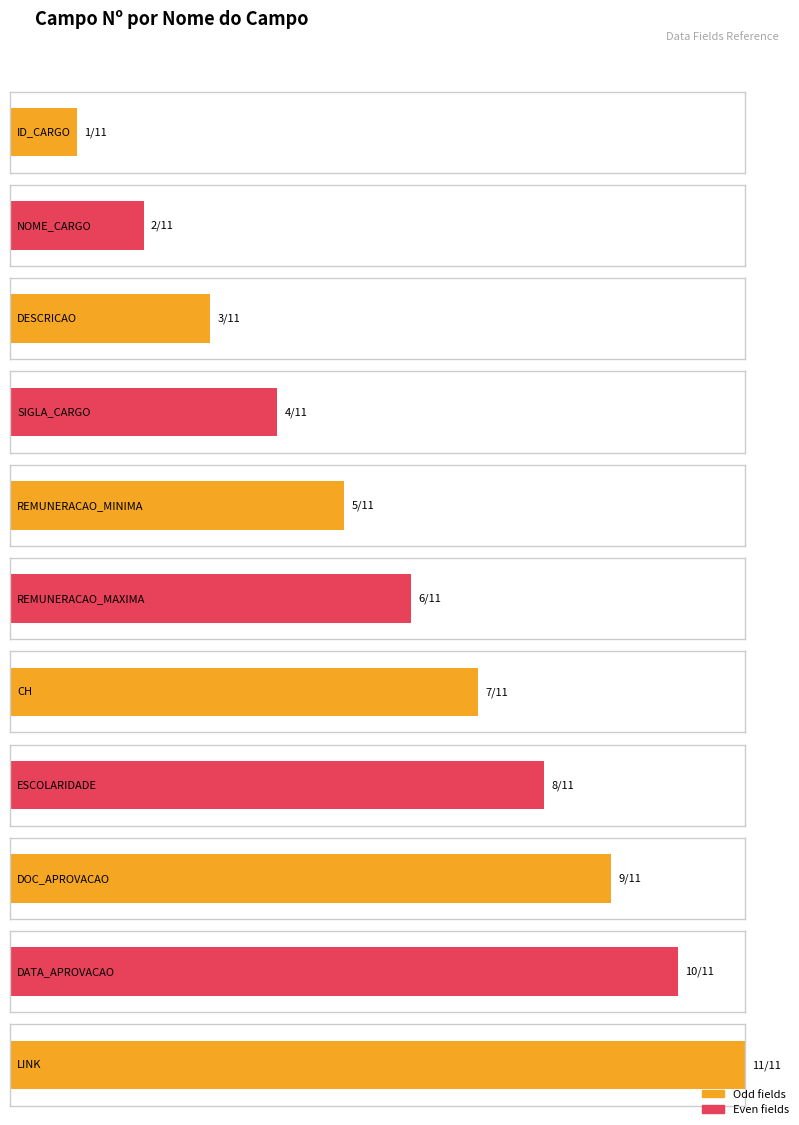

What is the sum of all values?

66